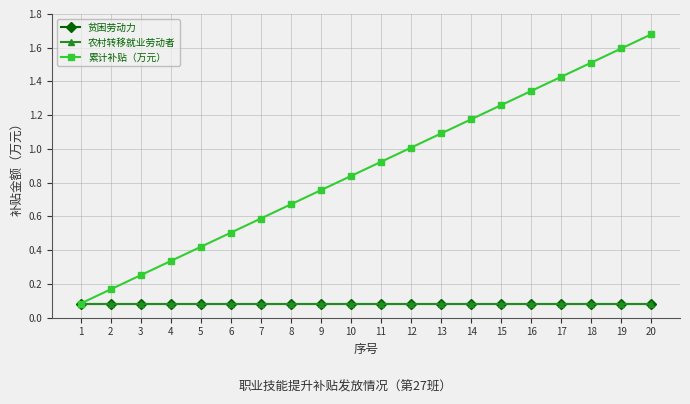

What is the difference between the highest and lowest values at 20?

1.6